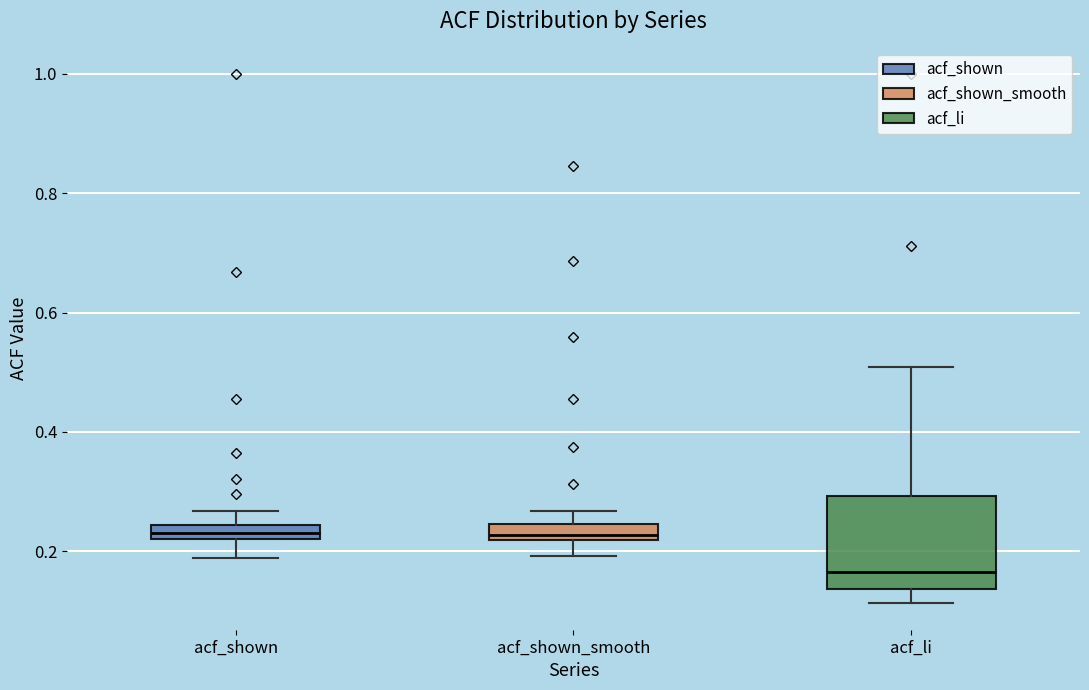

Comparing the boxes themselves (not the whiskers), which one is the tallest?

acf_li